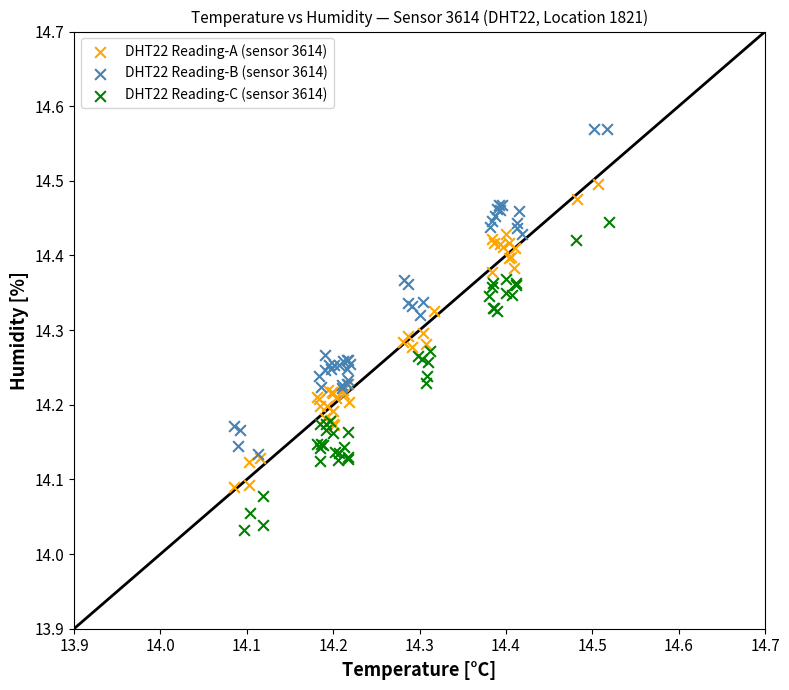

Which series has the largest Y range (max minus min)?

DHT22 Reading-B (sensor 3614)